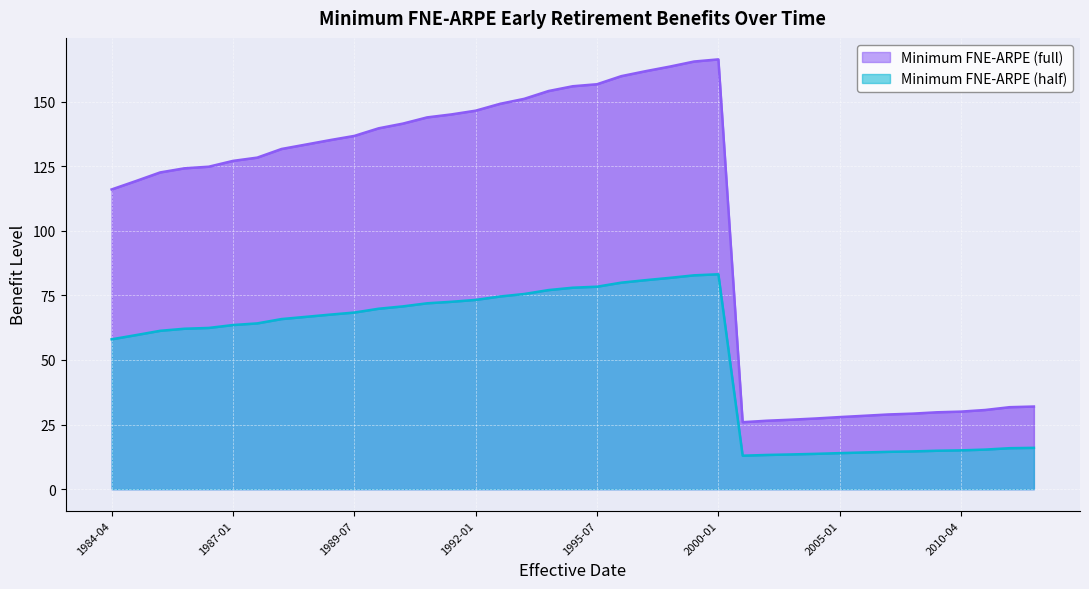

In Minimum FNE-ARPE (full), how many points are lower than both neighbors (excluding endpoints)?

1